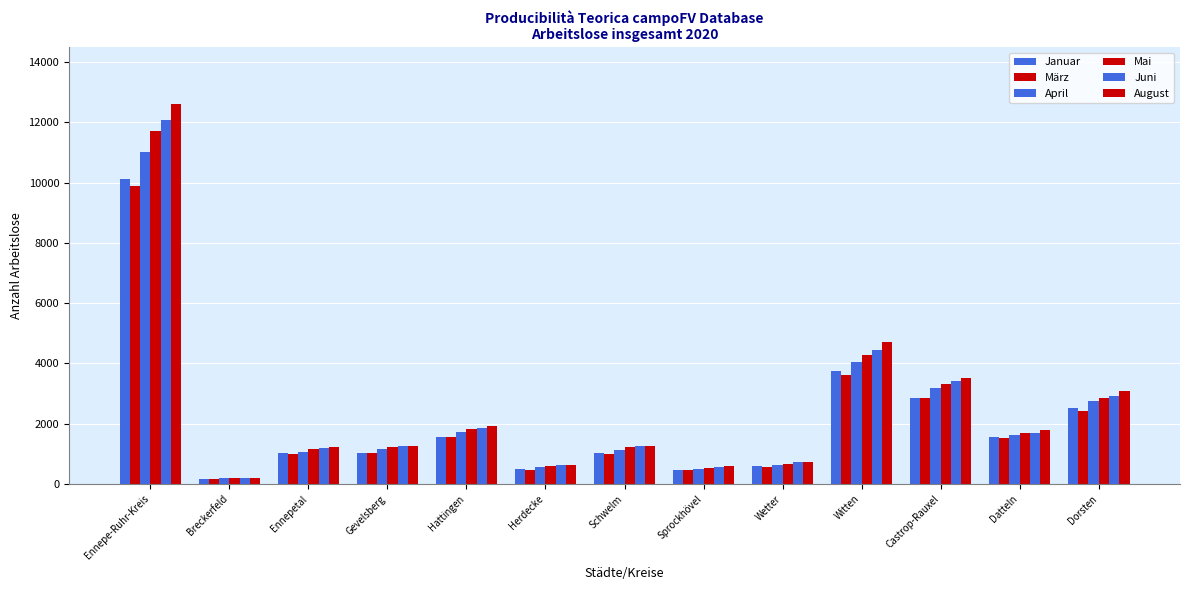

Are the bars horizontal?

No